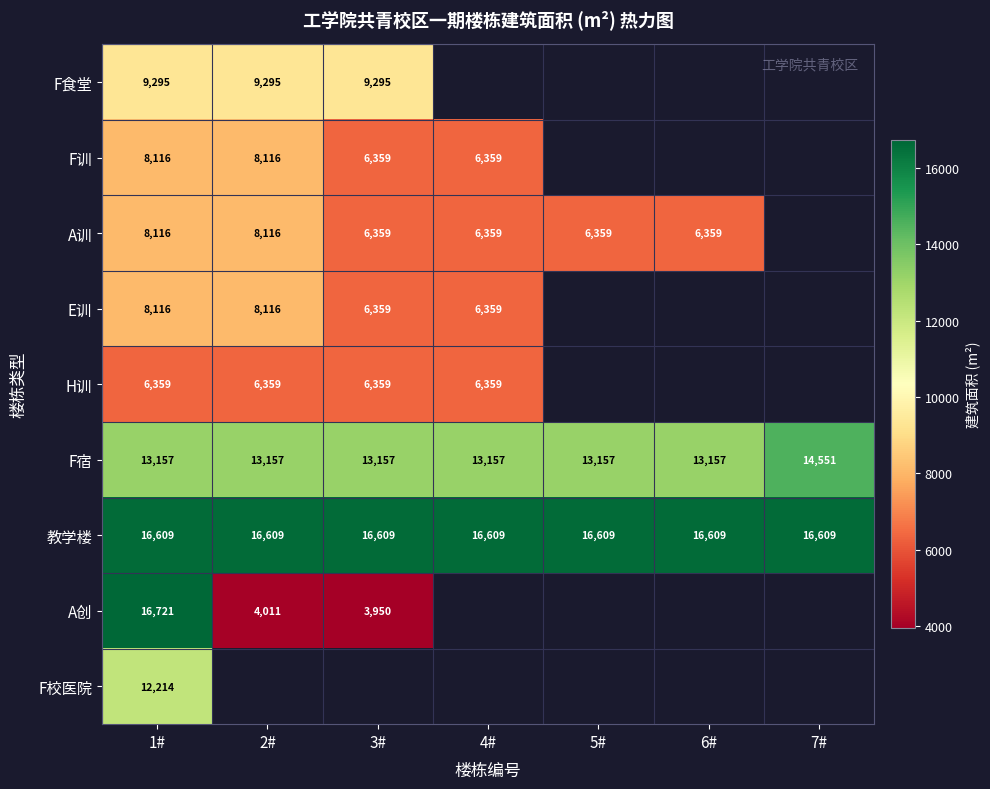

Read the 教学楼 value at 4#.

16609